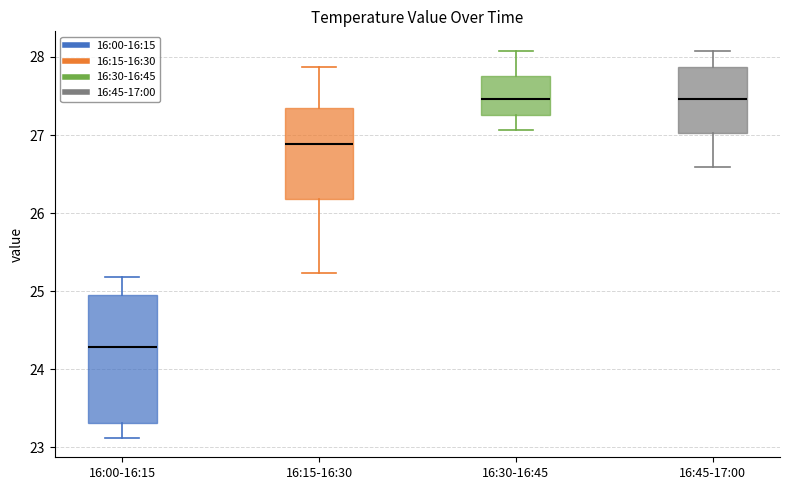

Where is the upper edge of the box for 16:00-16:15 on the y-axis? The values are not printed on the chart, so give them approximately, as read against the axis.

25.0